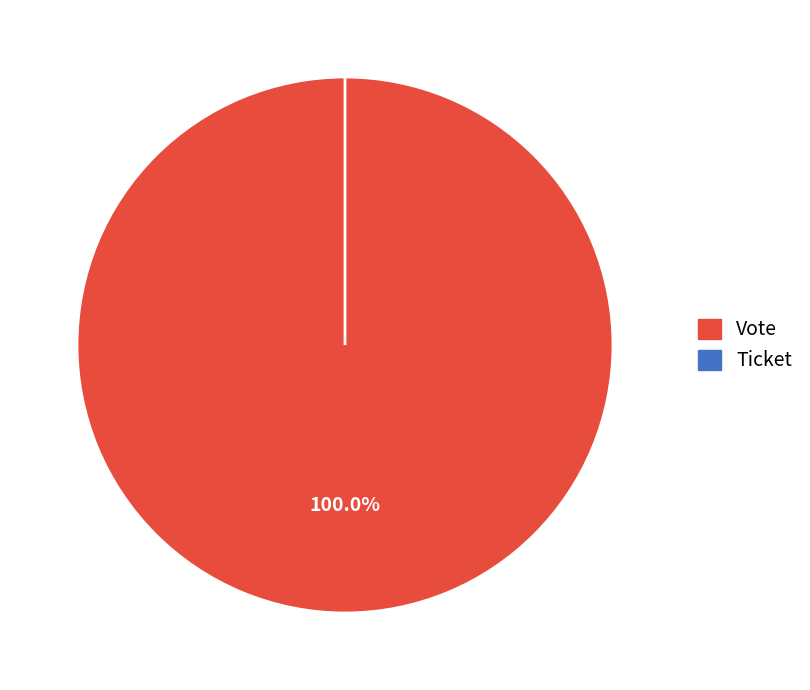

Rank the categories by value from lowest to highest.

Ticket, Vote